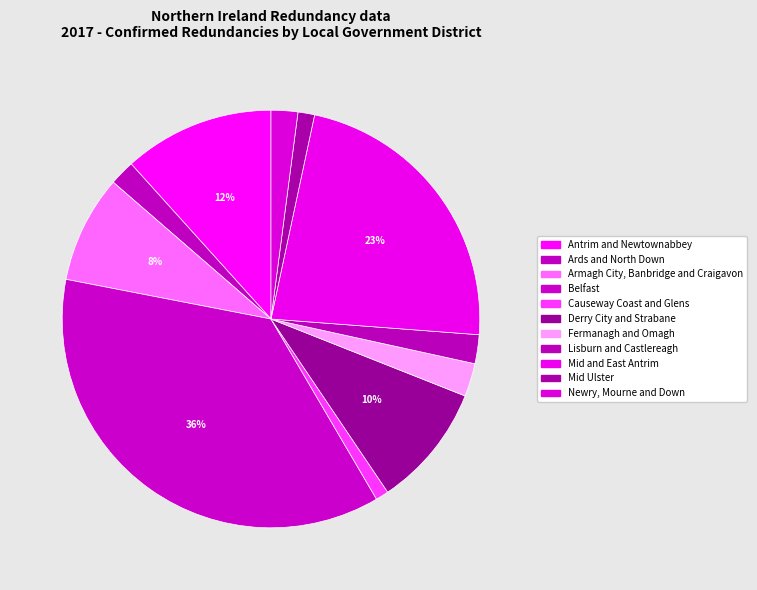

Which category has the smallest portion of the pie?

Causeway Coast and Glens